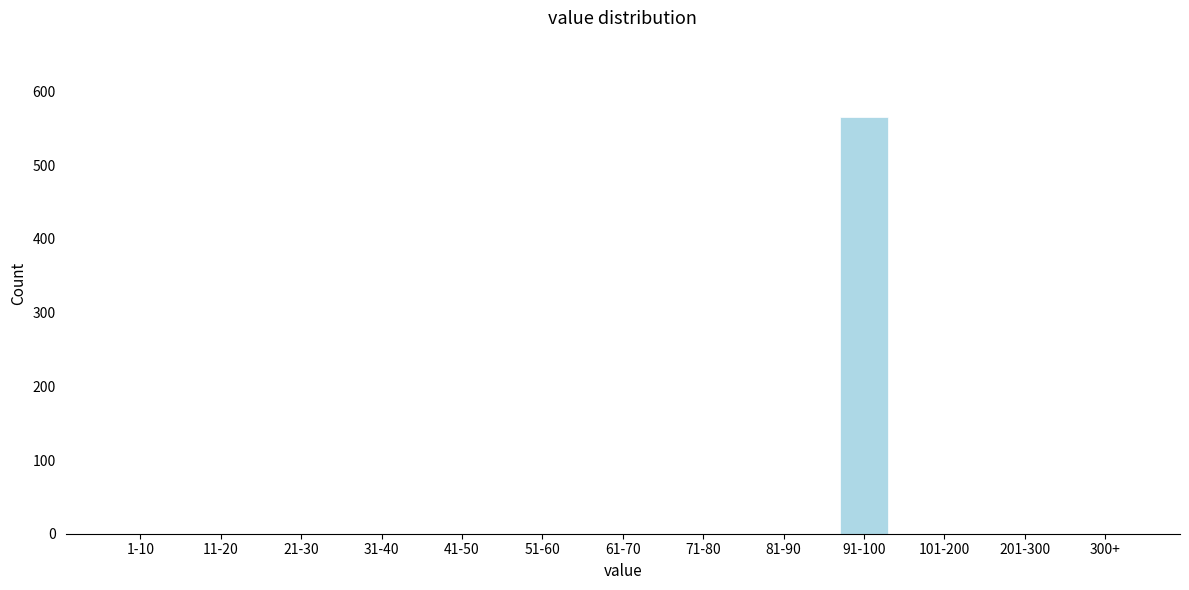

Reading right to left, extract all data points from this chart.

300+=0	201-300=0	101-200=0	91-100=566	81-90=0	71-80=0	61-70=0	51-60=0	41-50=0	31-40=0	21-30=0	11-20=0	1-10=0